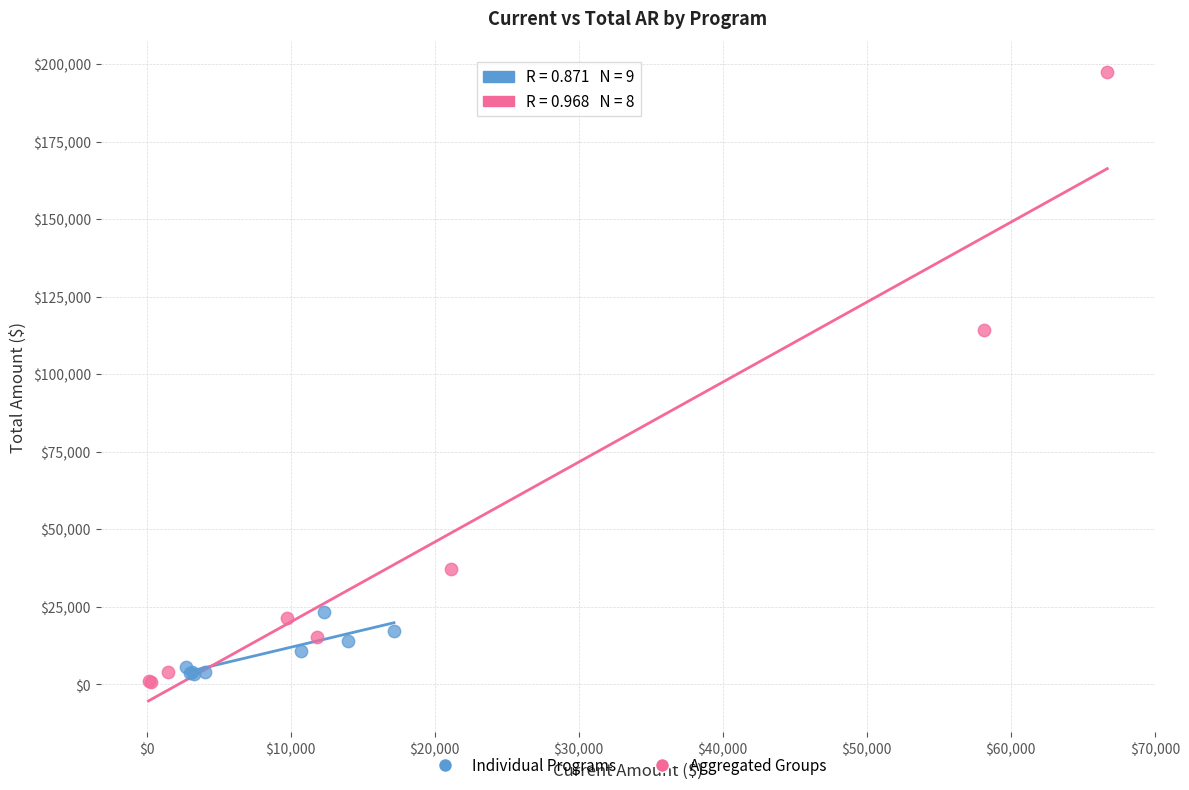

Which series reaches the maximum Y coordinate?

Aggregated Groups